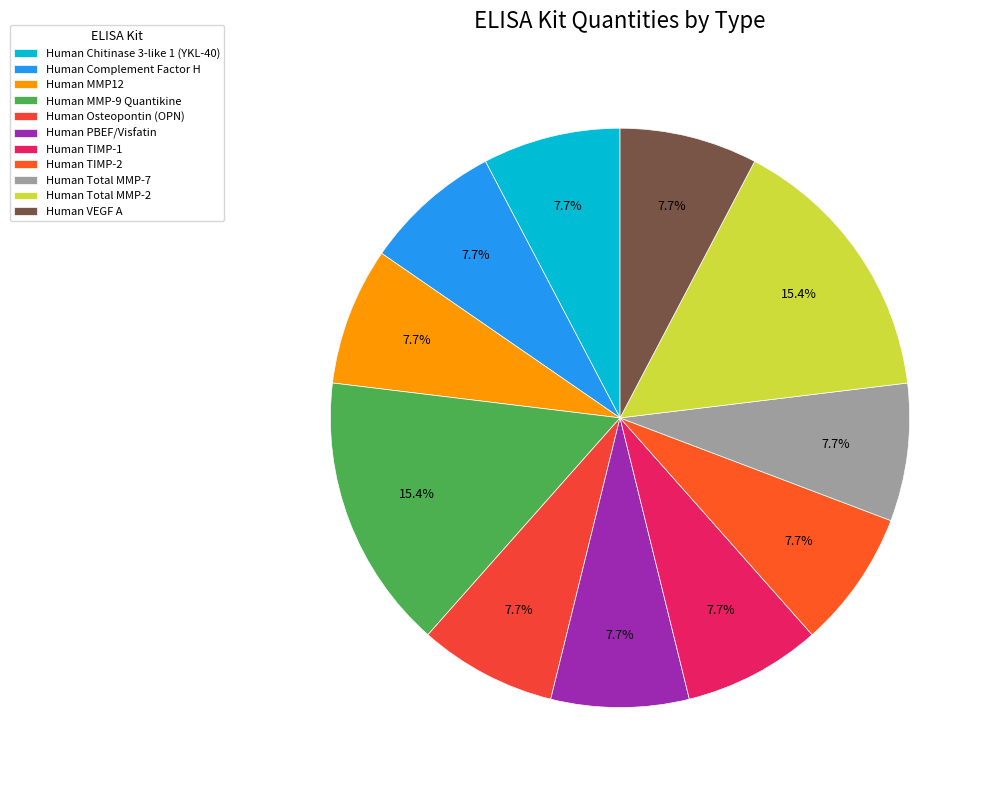

What percentage is the Human TIMP-2 slice, to the nearest percent?

8%